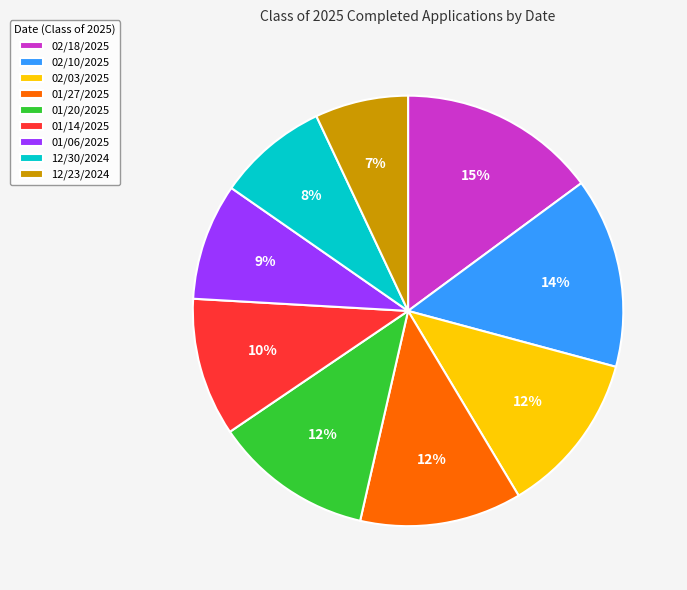

Do 12/23/2024 and 01/06/2025 together represent more than half of the pie?

No